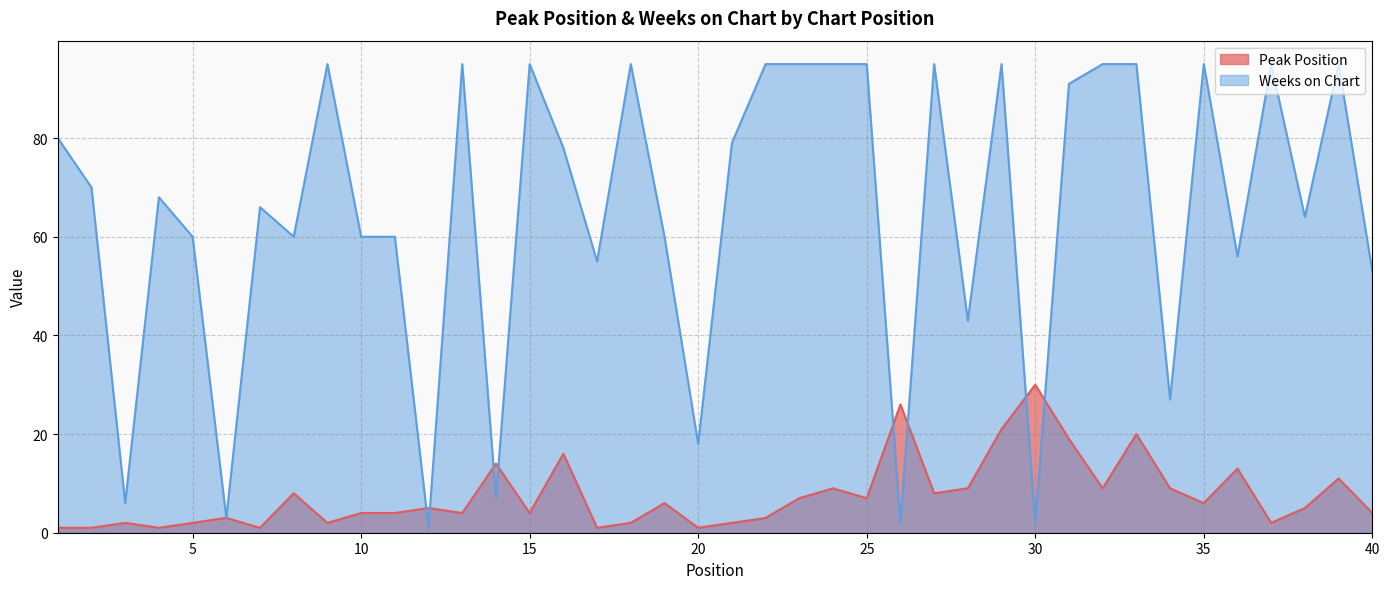

How many interior local valleys does the Peak Position series have?

12